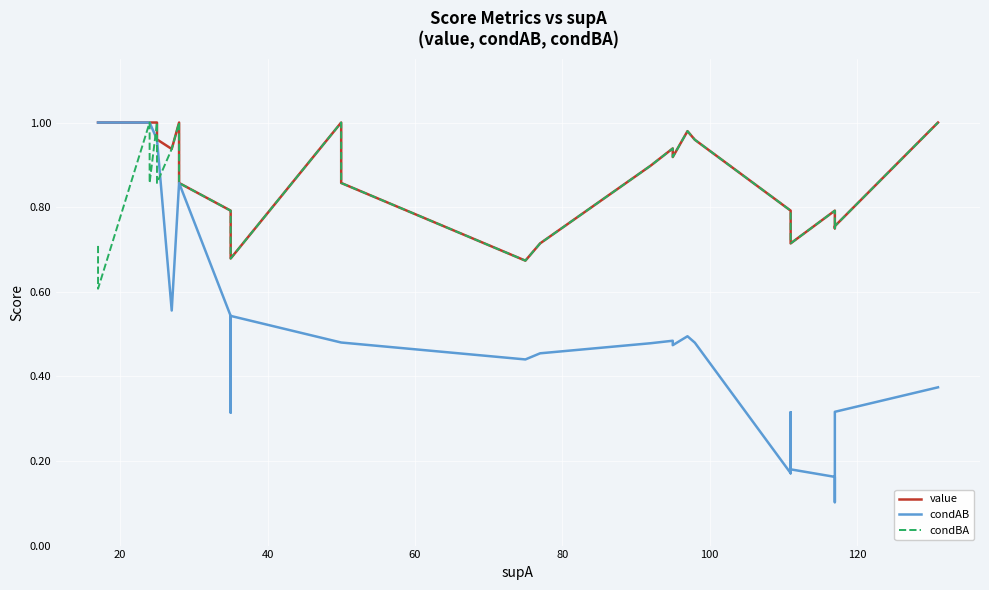

Reading left to right, transcribe all the data shown in this chart.

value: 1.0	1.0	1.0	1.0	1.0	1.0	1.0	1.0	1.0	1.0	1.0	1.0	1.0	1.0	0.9	1.0	0.9	0.8	0.8	0.7	0.7	0.7	0.7	1.0	0.9	0.7	0.7	0.9	0.9	0.9	1.0	1.0	0.8	0.7	0.7	0.7	0.8	0.8	0.8	1.0
condAB: 1.0	1.0	1.0	1.0	1.0	1.0	1.0	1.0	1.0	1.0	1.0	1.0	1.0	1.0	0.6	0.9	0.9	0.5	0.5	0.3	0.3	0.5	0.5	0.5	0.5	0.4	0.5	0.5	0.5	0.5	0.5	0.5	0.2	0.2	0.3	0.2	0.2	0.1	0.3	0.4
condBA: 0.7	0.7	0.7	0.6	0.6	0.6	1.0	1.0	0.9	0.9	1.0	1.0	0.9	0.9	0.9	1.0	0.9	0.8	0.8	0.7	0.7	0.7	0.7	1.0	0.9	0.7	0.7	0.9	0.9	0.9	1.0	1.0	0.8	0.7	0.7	0.7	0.8	0.8	0.8	1.0